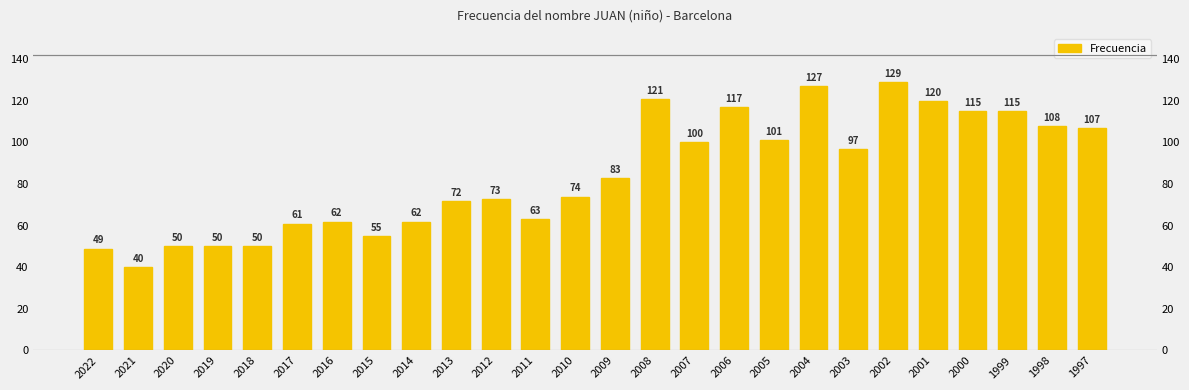

Count the number of values greater than 83.

12